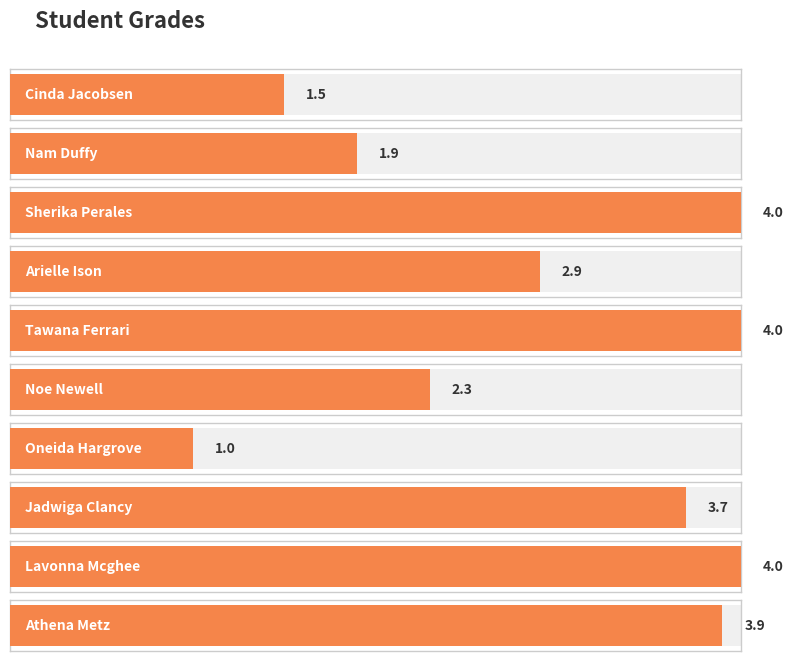

What is the label of the 5th bar from the right?

Noe Newell